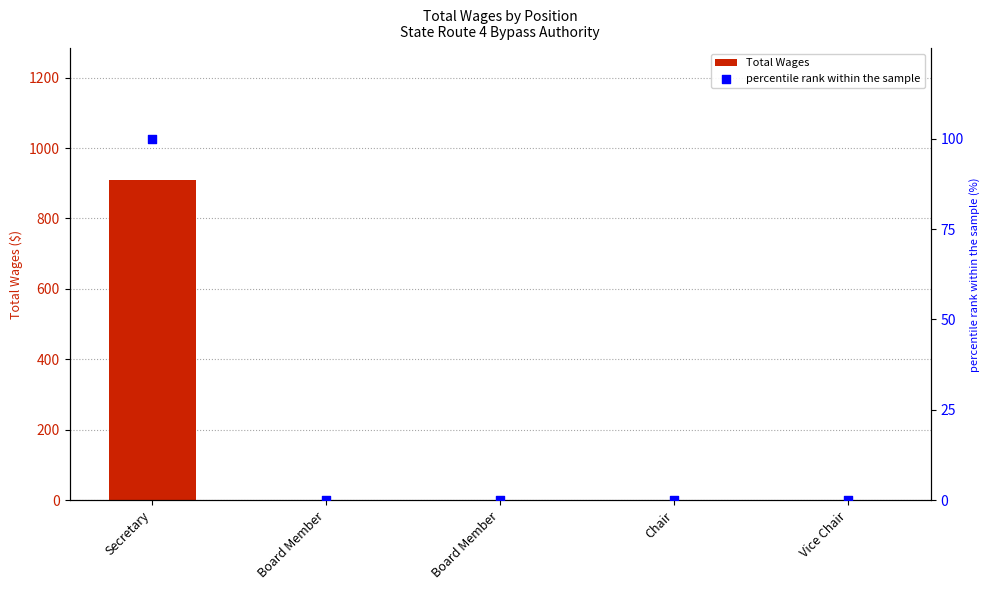

Is the value of percentile rank within the sample at Board Member greater than the value of Total Wages at Vice Chair?

No